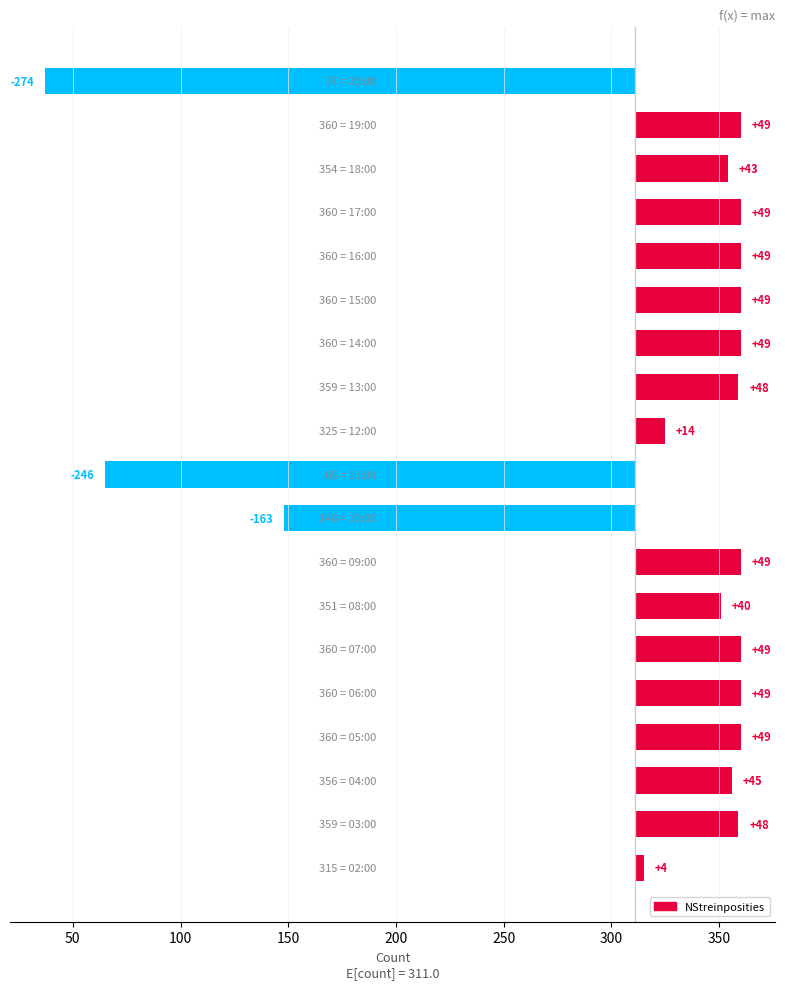

Reading left to right, list all the values displayed in this chart.

4	48	45	49	49	49	40	49	-163	-246	14	48	49	49	49	49	43	49	-274